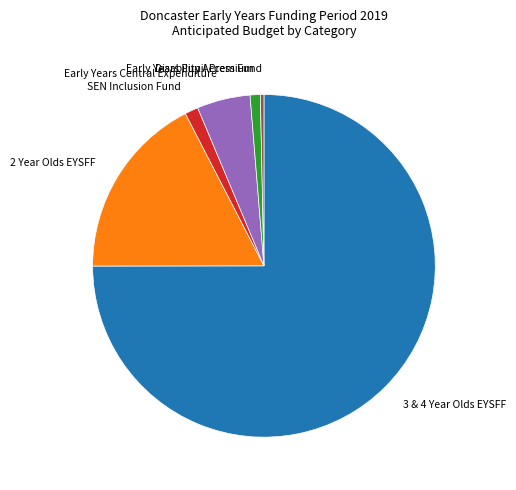

Does any single category account for the majority?

Yes